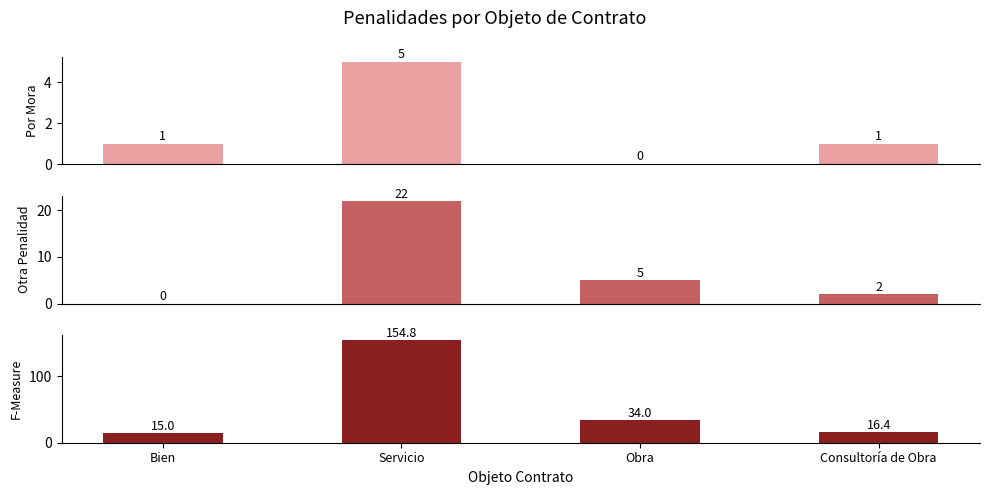

Reading left to right, list all the values displayed in this chart.

Por Mora: 1.0	5.0	0.0	1.0
Otra Penalidad: 0.0	22.0	5.0	2.0
Total Monto (miles): 15.0	154.8	34.0	16.4